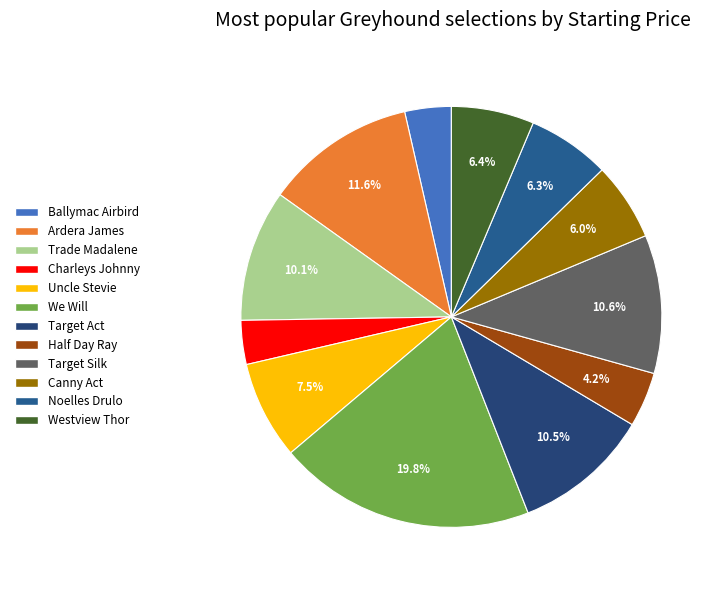

To the nearest percent, what is the difference between the largest and smallest slice percentages?

16%